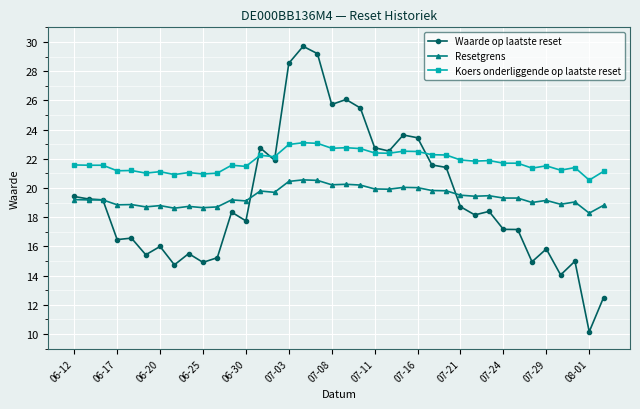

What is the value of the Koers onderliggende op laatste reset point at the 28th from the left?

21.9